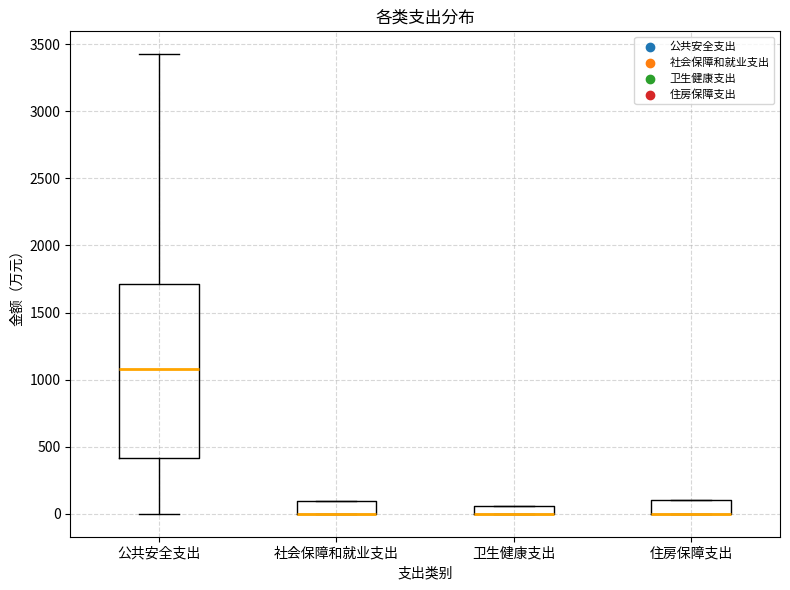

Where is the upper edge of the box for 住房保障支出 on the y-axis? The values are not printed on the chart, so give them approximately, as read against the axis.

100